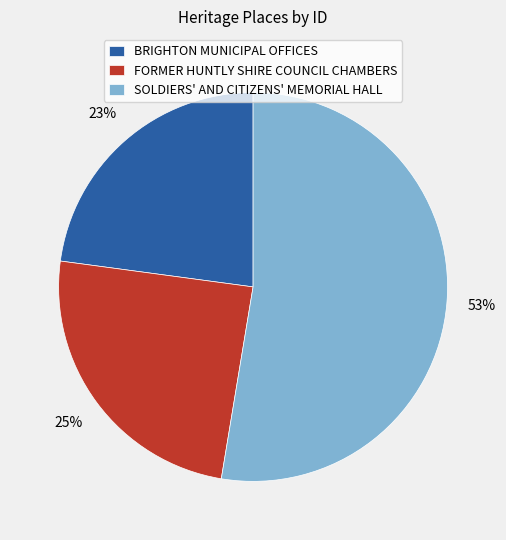

To the nearest percent, what portion does FORMER HUNTLY SHIRE COUNCIL CHAMBERS represent?

25%